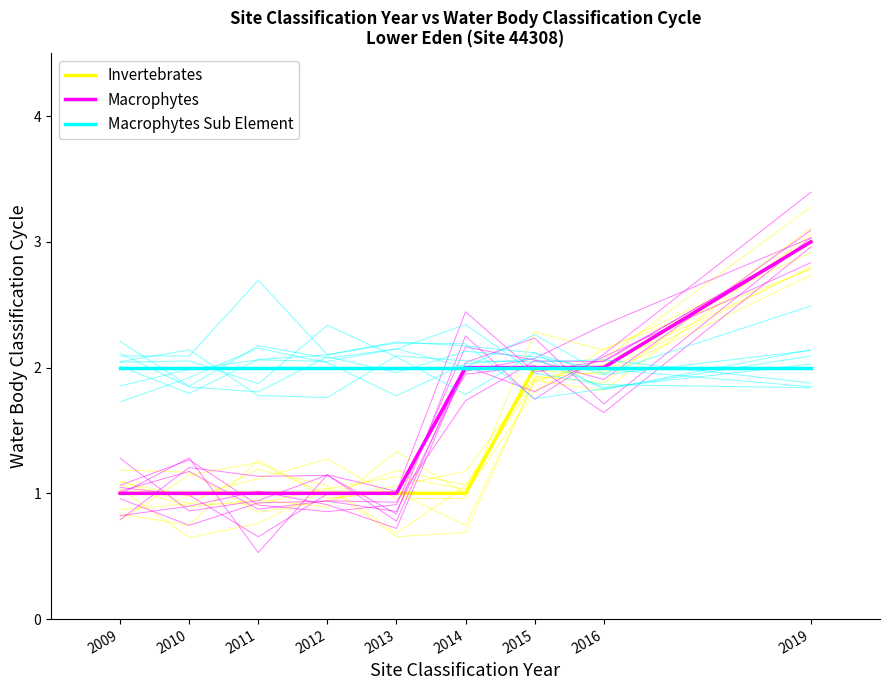

Does the chart have visible grid lines?

No